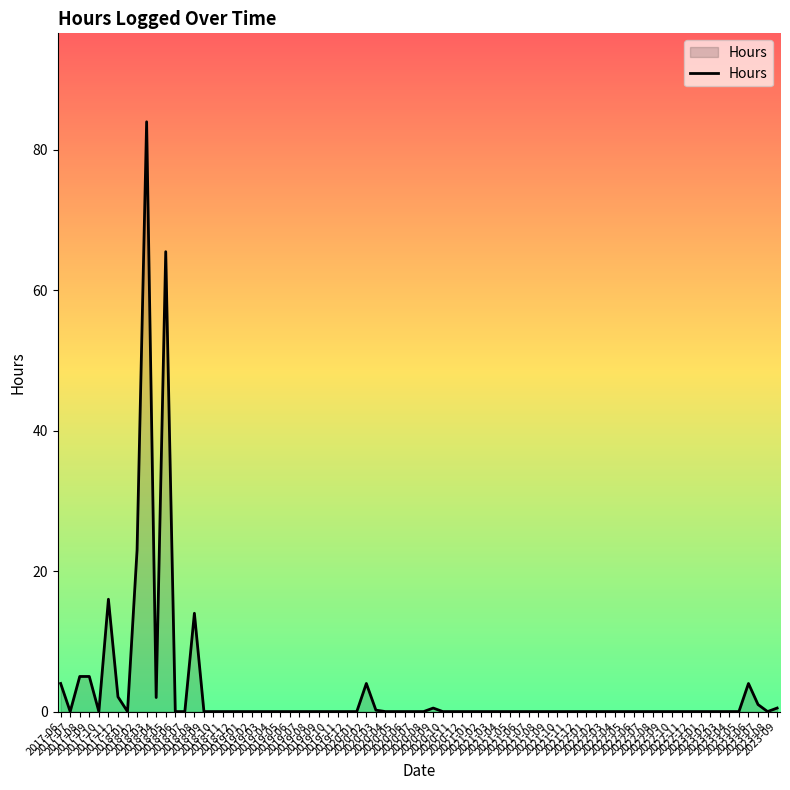

What is the smallest value displayed?

0.0